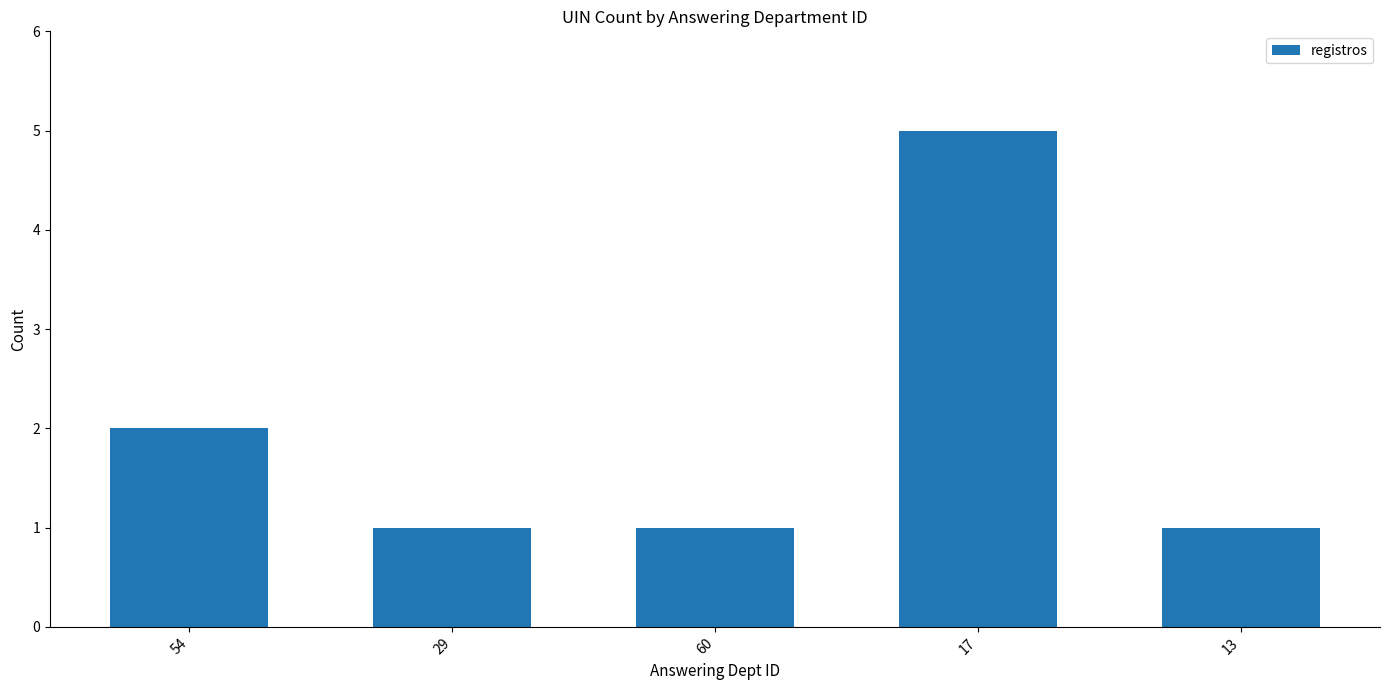

What is the smallest value displayed?

1